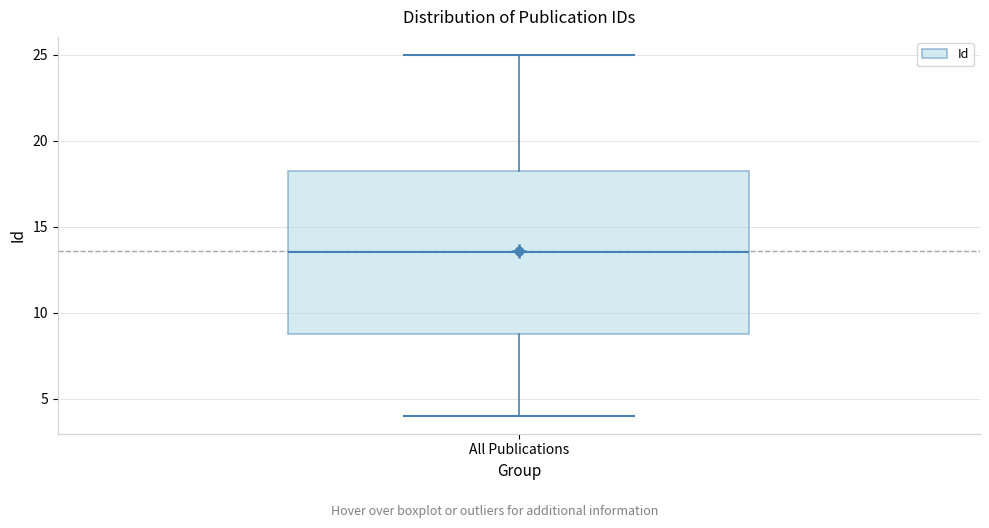

Read this box plot against the y-axis: the position of the median line, the range covered by the box, and the ends of both whiskers. The values are not printed on the chart, so give them approximately, as read against the axis.

median 13.5, box 9.0 to 18.5, whiskers 4.0 to 25.0